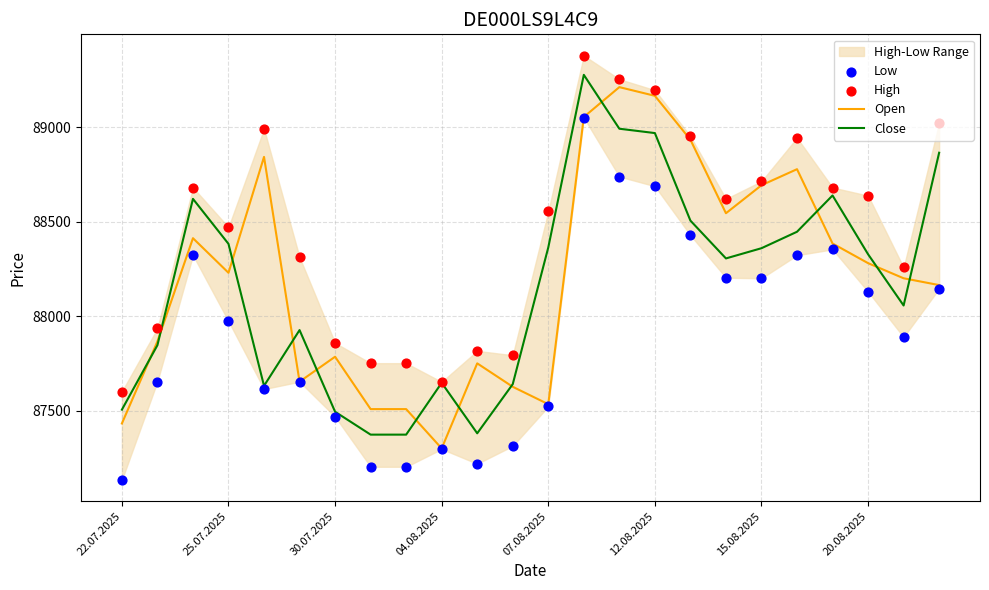

At which category is the sum across all series the highest?

13